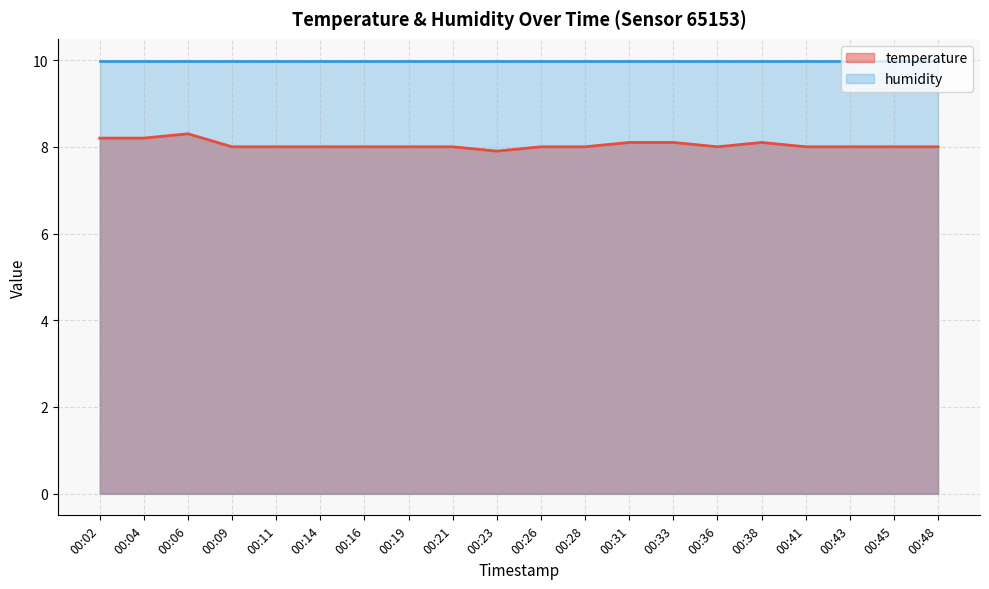

Between 00:43 and 00:11, which is larger?

00:43